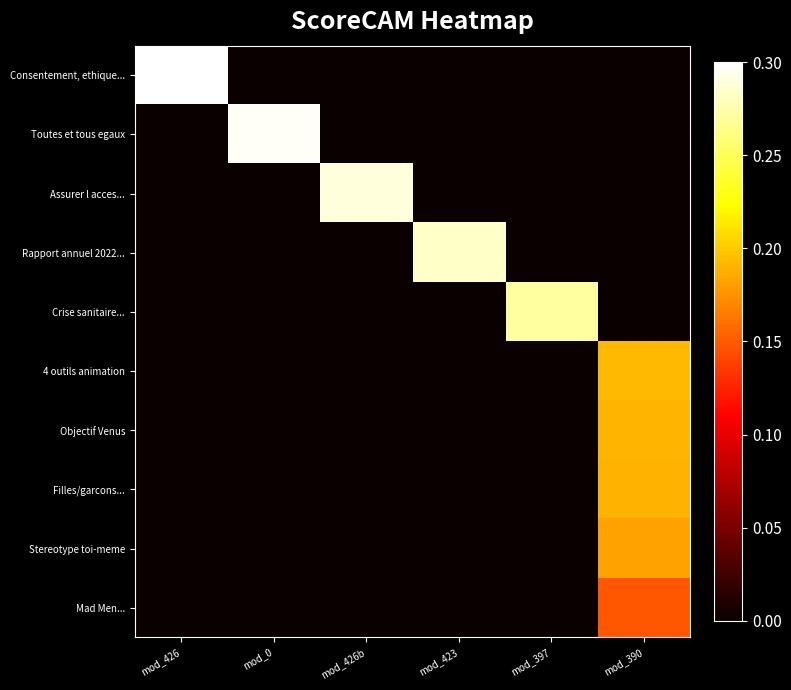

Reading right to left, list all the values displayed in this chart.

Consentement, ethique...: mod_390=0.0	mod_397=0.0	mod_423=0.0	mod_426b=0.0	mod_0=0.0	mod_426=0.3
Toutes et tous egaux: mod_390=0.0	mod_397=0.0	mod_423=0.0	mod_426b=0.0	mod_0=0.3	mod_426=0.0
Assurer l acces...: mod_390=0.0	mod_397=0.0	mod_423=0.0	mod_426b=0.3	mod_0=0.0	mod_426=0.0
Rapport annuel 2022...: mod_390=0.0	mod_397=0.0	mod_423=0.3	mod_426b=0.0	mod_0=0.0	mod_426=0.0
Crise sanitaire...: mod_390=0.0	mod_397=0.3	mod_423=0.0	mod_426b=0.0	mod_0=0.0	mod_426=0.0
4 outils animation: mod_390=0.2	mod_397=0.0	mod_423=0.0	mod_426b=0.0	mod_0=0.0	mod_426=0.0
Objectif Venus: mod_390=0.2	mod_397=0.0	mod_423=0.0	mod_426b=0.0	mod_0=0.0	mod_426=0.0
Filles/garcons...: mod_390=0.2	mod_397=0.0	mod_423=0.0	mod_426b=0.0	mod_0=0.0	mod_426=0.0
Stereotype toi-meme: mod_390=0.2	mod_397=0.0	mod_423=0.0	mod_426b=0.0	mod_0=0.0	mod_426=0.0
Mad Men...: mod_390=0.1	mod_397=0.0	mod_423=0.0	mod_426b=0.0	mod_0=0.0	mod_426=0.0